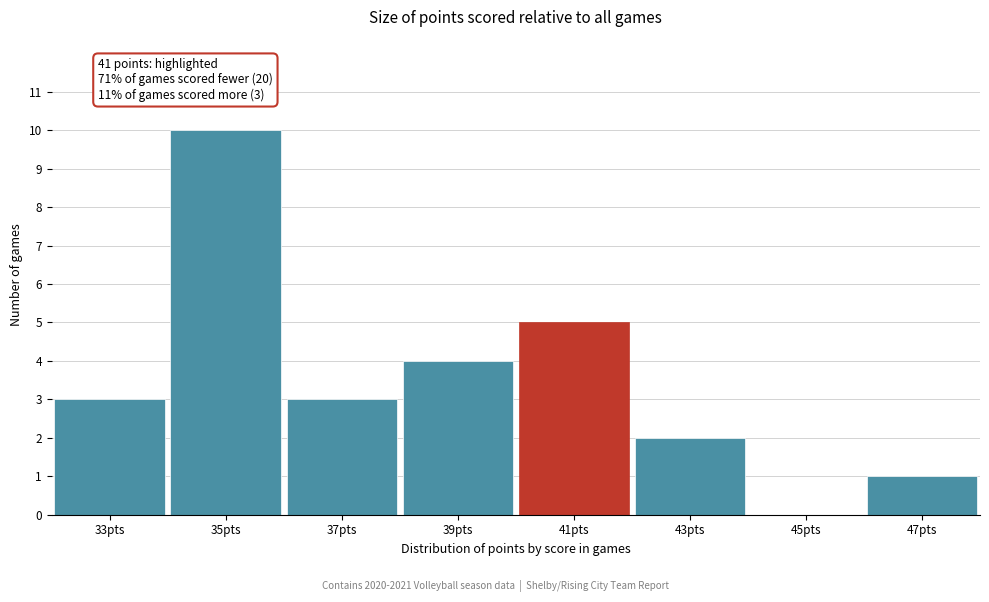

Reading left to right, what are all the values shown in this chart?

33pts=3	35pts=10	37pts=3	39pts=4	41pts=5	43pts=2	45pts=0	47pts=1